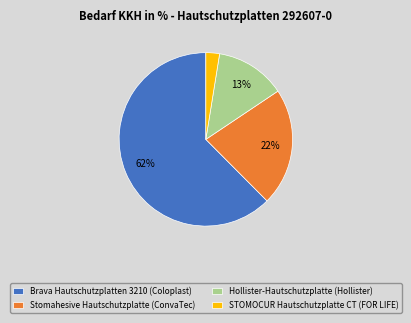

Which category accounts for the majority?

Brava Hautschutzplatten 3210 (Coloplast)